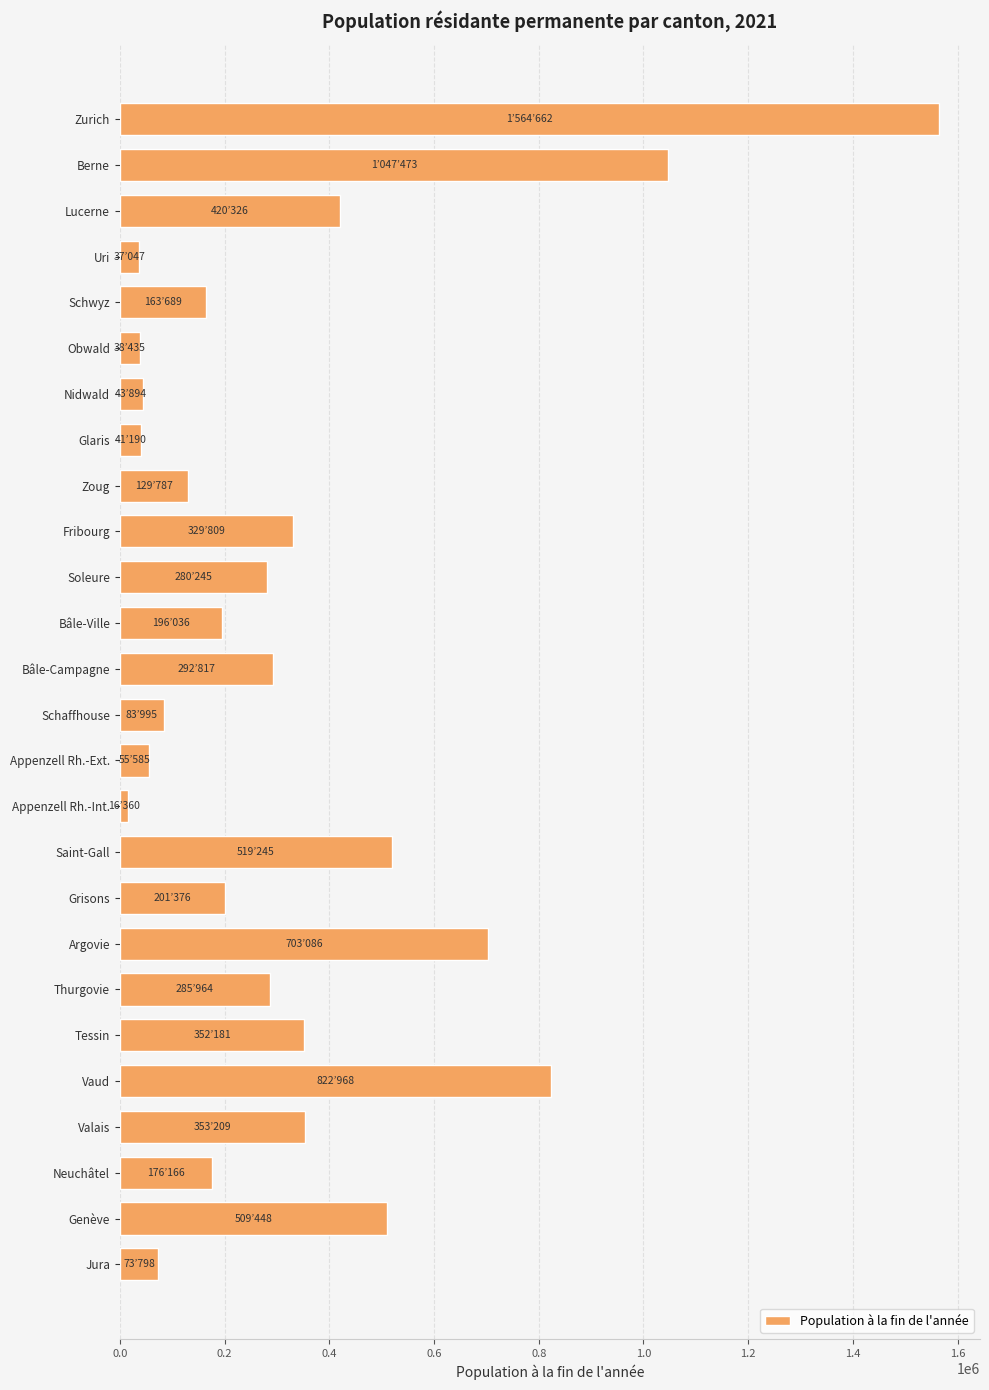

At which label is the value closest to 790511?

Vaud